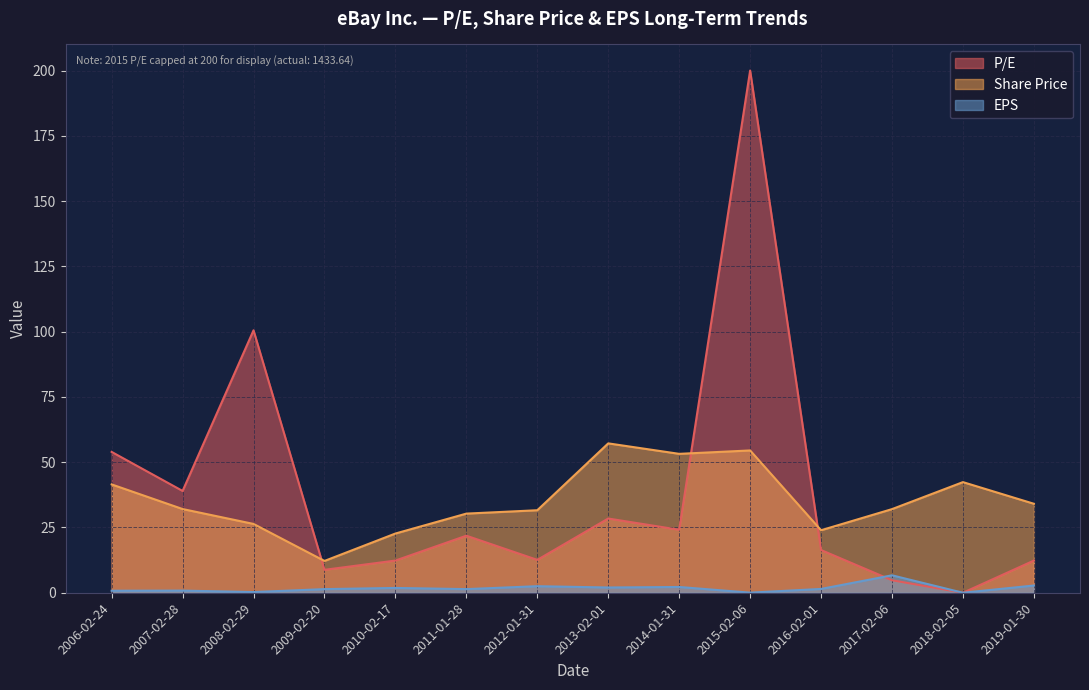

How many categories are shown in the chart?

14